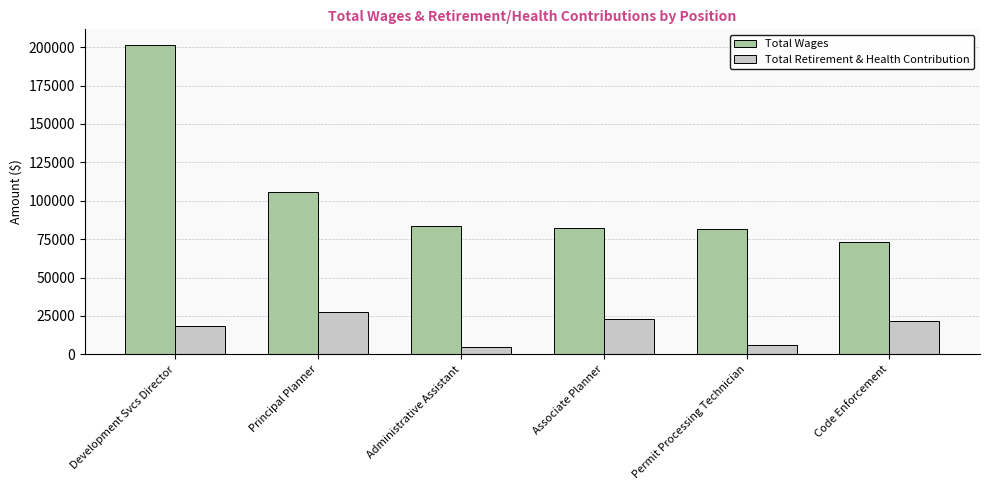

How many bars are there in each group?

2